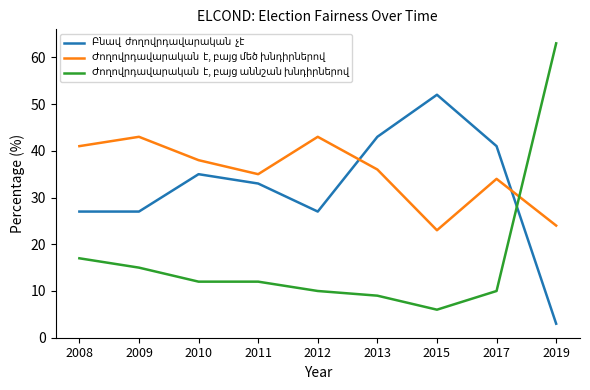

What is the difference between the highest and lowest values at 2017?

31